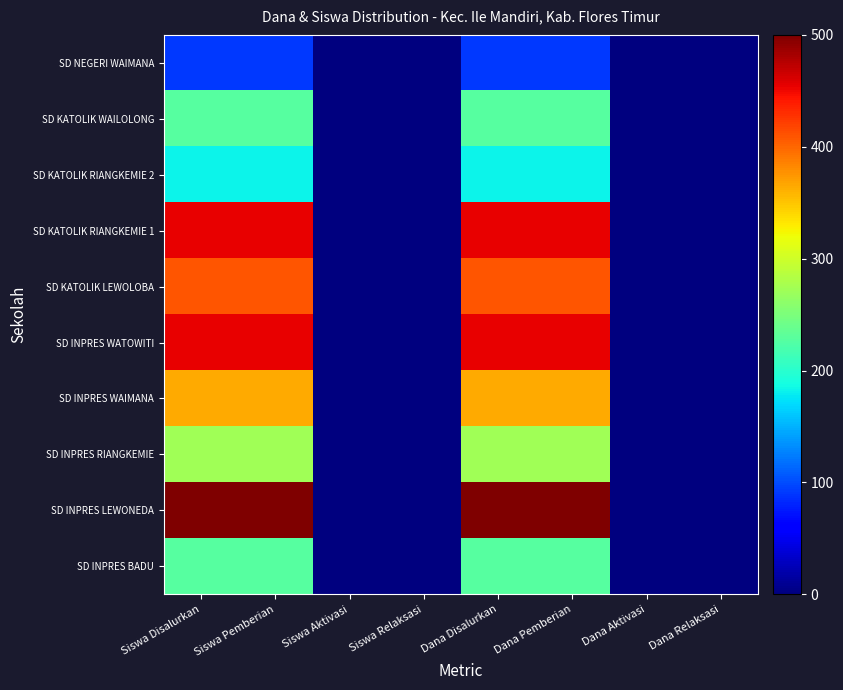

Reading left to right, list all the values displayed in this chart.

SD INPRES BADU: Siswa Disalurkan=227.3	Siswa Pemberian=227.3	Siswa Aktivasi=0.0	Siswa Relaksasi=0.0	Dana Disalurkan=227.3	Dana Pemberian=227.3	Dana Aktivasi=0.0	Dana Relaksasi=0.0
SD INPRES LEWONEDA: Siswa Disalurkan=500.0	Siswa Pemberian=500.0	Siswa Aktivasi=0.0	Siswa Relaksasi=0.0	Dana Disalurkan=500.0	Dana Pemberian=500.0	Dana Aktivasi=0.0	Dana Relaksasi=0.0
SD INPRES RIANGKEMIE: Siswa Disalurkan=272.7	Siswa Pemberian=272.7	Siswa Aktivasi=0.0	Siswa Relaksasi=0.0	Dana Disalurkan=272.7	Dana Pemberian=272.7	Dana Aktivasi=0.0	Dana Relaksasi=0.0
SD INPRES WAIMANA: Siswa Disalurkan=363.6	Siswa Pemberian=363.6	Siswa Aktivasi=0.0	Siswa Relaksasi=0.0	Dana Disalurkan=363.6	Dana Pemberian=363.6	Dana Aktivasi=0.0	Dana Relaksasi=0.0
SD INPRES WATOWITI: Siswa Disalurkan=454.5	Siswa Pemberian=454.5	Siswa Aktivasi=0.0	Siswa Relaksasi=0.0	Dana Disalurkan=454.5	Dana Pemberian=454.5	Dana Aktivasi=0.0	Dana Relaksasi=0.0
SD KATOLIK LEWOLOBA: Siswa Disalurkan=409.1	Siswa Pemberian=409.1	Siswa Aktivasi=0.0	Siswa Relaksasi=0.0	Dana Disalurkan=409.1	Dana Pemberian=409.1	Dana Aktivasi=0.0	Dana Relaksasi=0.0
SD KATOLIK RIANGKEMIE 1: Siswa Disalurkan=454.5	Siswa Pemberian=454.5	Siswa Aktivasi=0.0	Siswa Relaksasi=0.0	Dana Disalurkan=454.5	Dana Pemberian=454.5	Dana Aktivasi=0.0	Dana Relaksasi=0.0
SD KATOLIK RIANGKEMIE 2: Siswa Disalurkan=181.8	Siswa Pemberian=181.8	Siswa Aktivasi=0.0	Siswa Relaksasi=0.0	Dana Disalurkan=181.8	Dana Pemberian=181.8	Dana Aktivasi=0.0	Dana Relaksasi=0.0
SD KATOLIK WAILOLONG: Siswa Disalurkan=227.3	Siswa Pemberian=227.3	Siswa Aktivasi=0.0	Siswa Relaksasi=0.0	Dana Disalurkan=227.3	Dana Pemberian=227.3	Dana Aktivasi=0.0	Dana Relaksasi=0.0
SD NEGERI WAIMANA: Siswa Disalurkan=90.9	Siswa Pemberian=90.9	Siswa Aktivasi=0.0	Siswa Relaksasi=0.0	Dana Disalurkan=90.9	Dana Pemberian=90.9	Dana Aktivasi=0.0	Dana Relaksasi=0.0